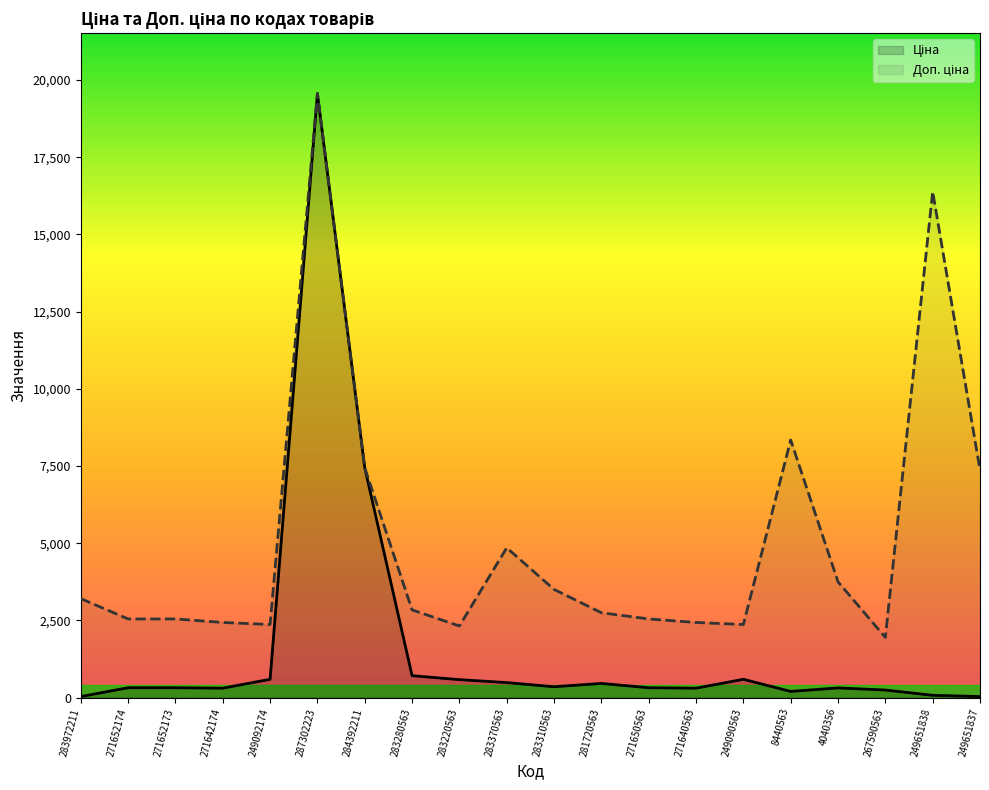

True or false: Ціна and Доп. ціна cross at least once.

False